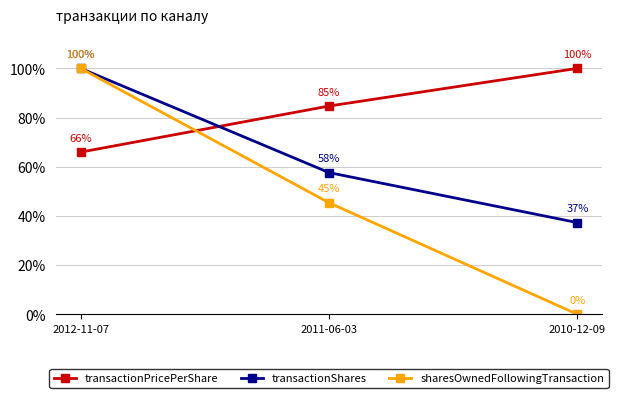

The transactionPricePerShare series shows 100.0 at 2010-12-09. True or false?

True